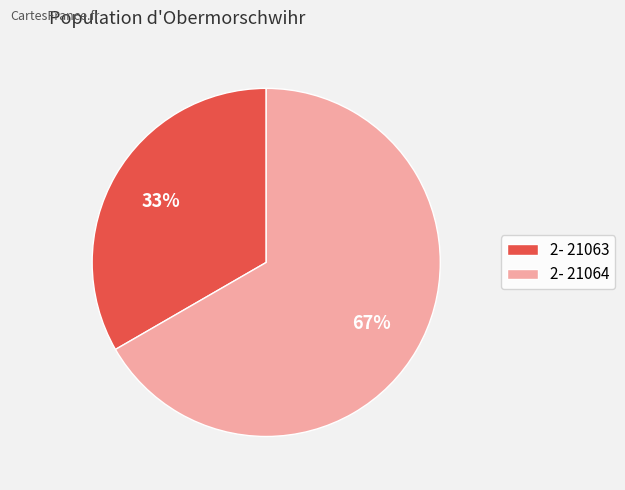

Do 2- 21064 and 2- 21063 together represent more than half of the pie?

Yes